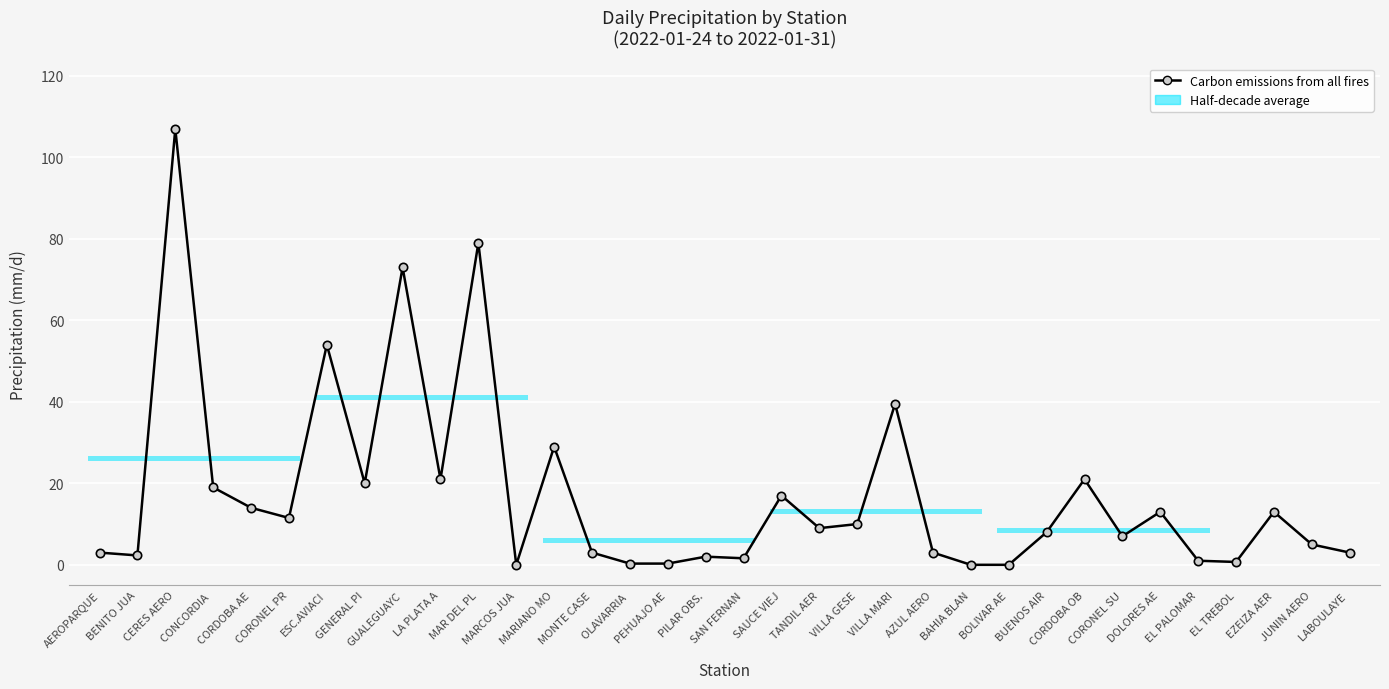

How many values are below 9?

17